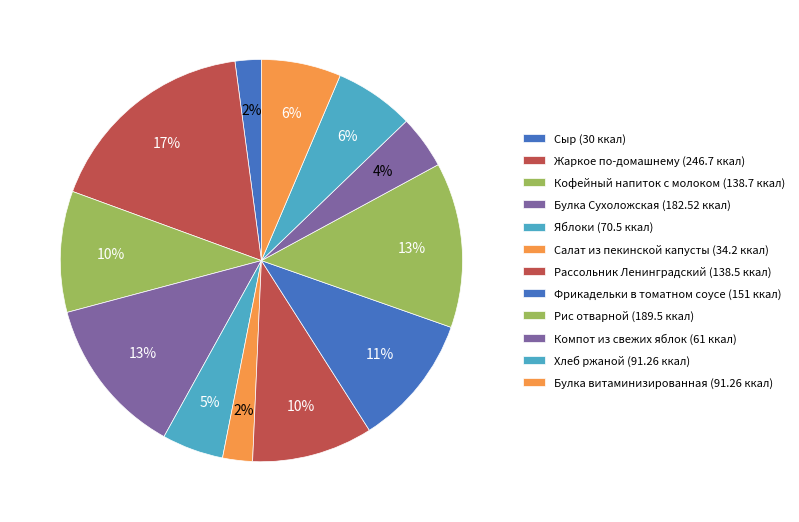

How many segments does this pie chart have?

12